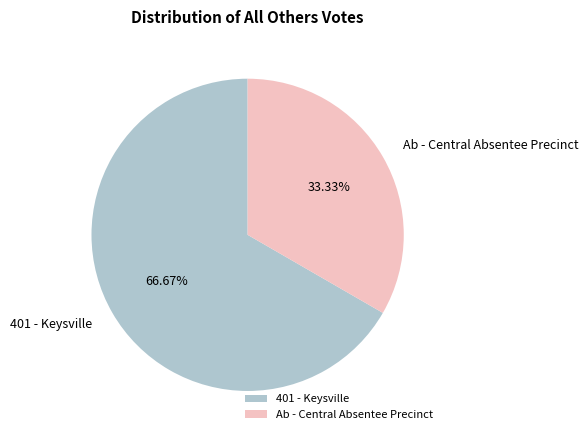

Which has a higher value, 401 - Keysville or Ab - Central Absentee Precinct?

401 - Keysville